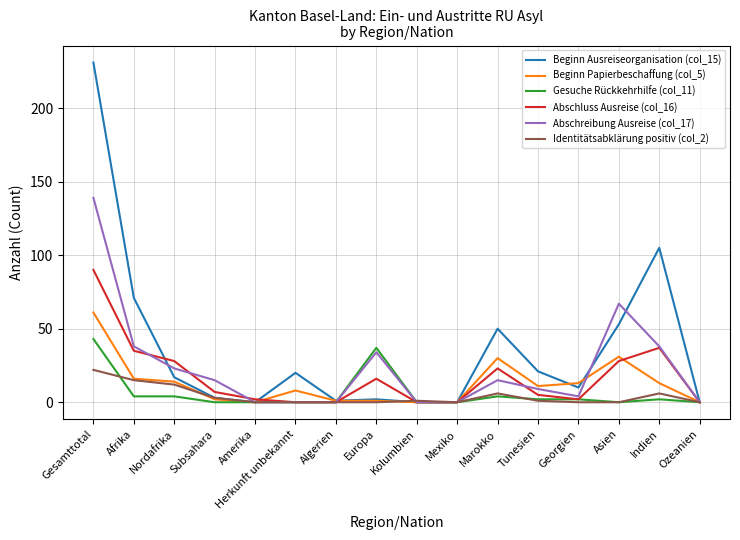

In Identitätsabklärung positiv (col_2), how many points are higher than both neighbors (excluding endpoints)?

3